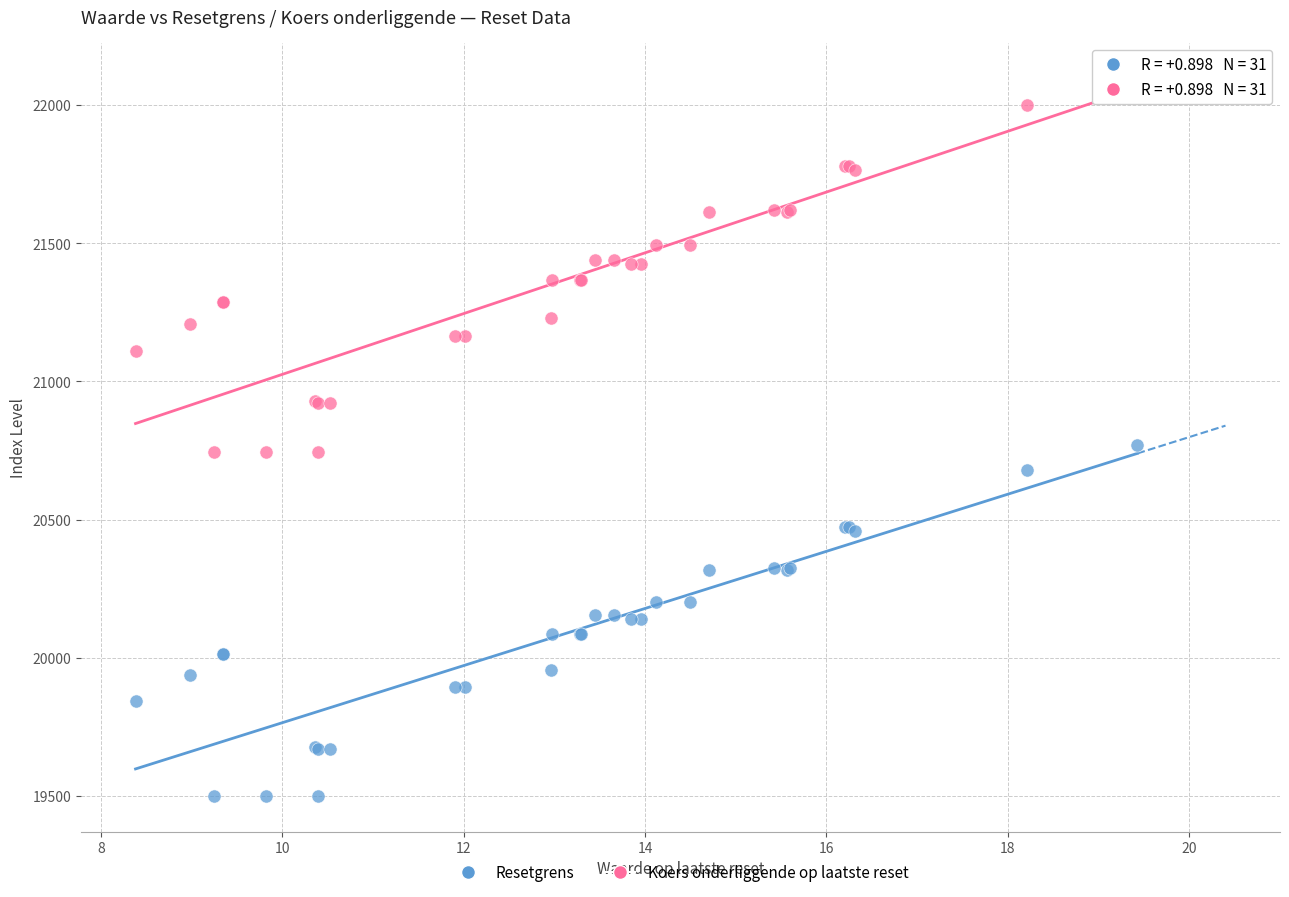

What are all the series names shown in the legend?

Resetgrens, Koers onderliggende op laatste reset